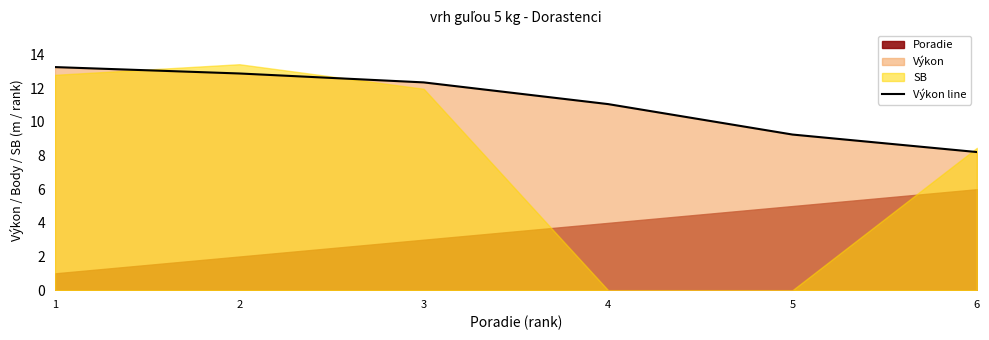

At which label does the data first exceed 12?

1